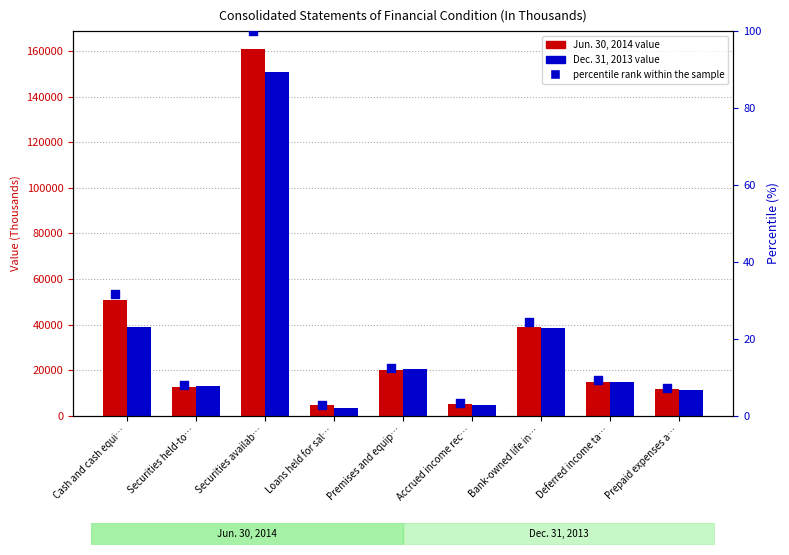

Which series has the largest Y range (max minus min)?

Jun. 30, 2014